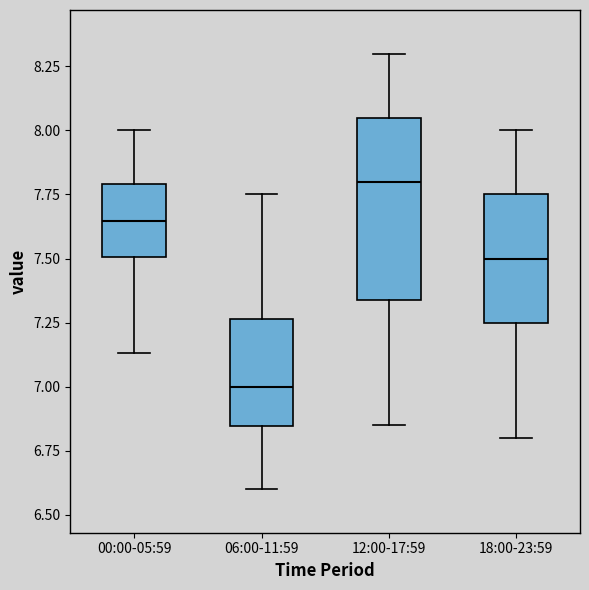

Where is the upper edge of the box for 18:00-23:59 on the y-axis? The values are not printed on the chart, so give them approximately, as read against the axis.

7.75